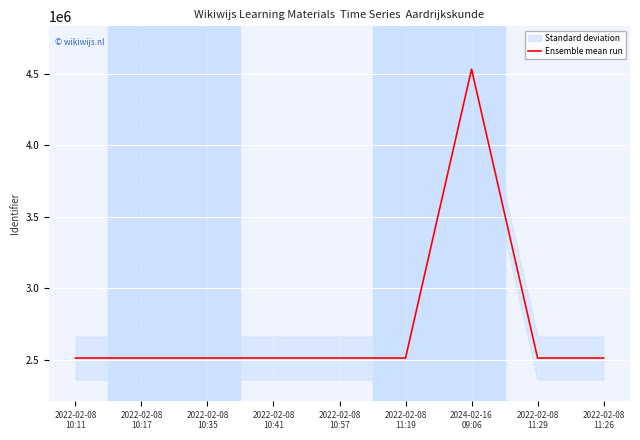

How many lines are shown in the chart?

1